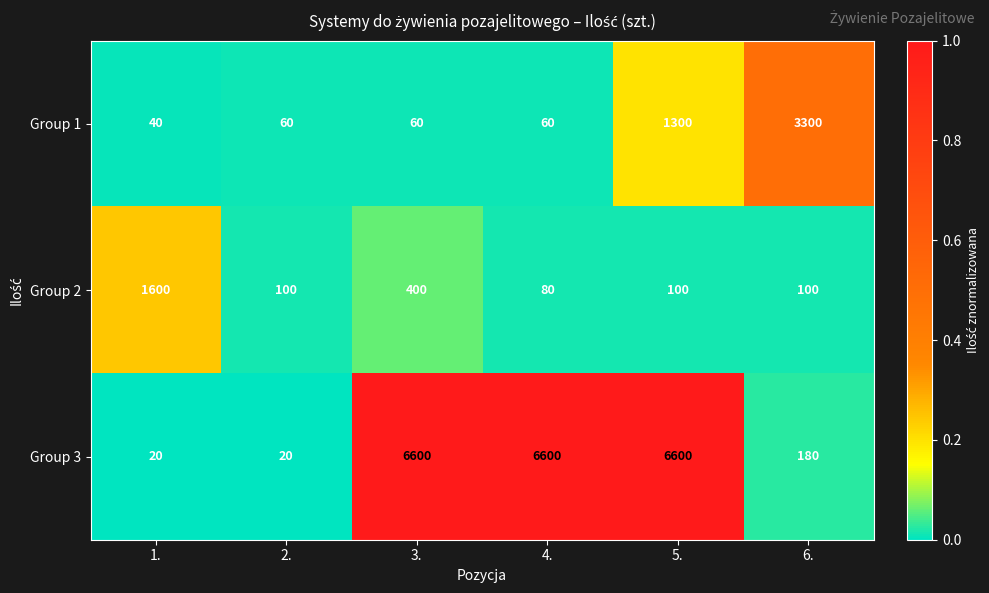

Which series has the largest total across all categories?

Group 3